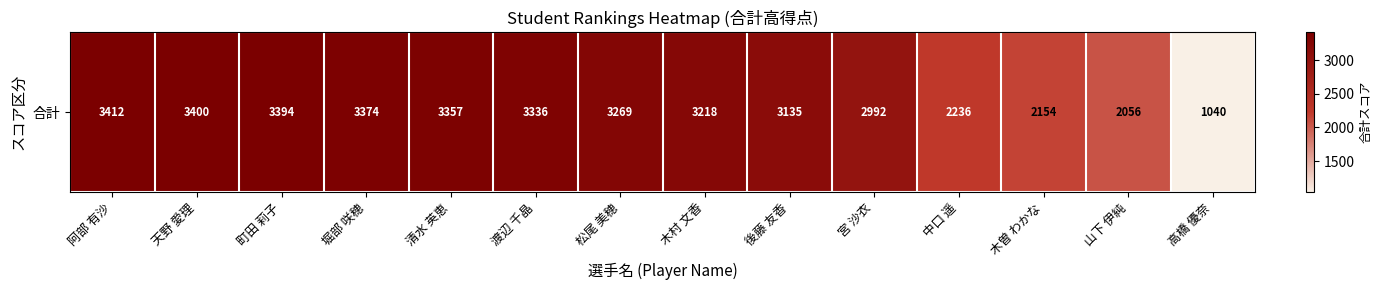

The value at 町田 莉子 is 810. True or false?

False